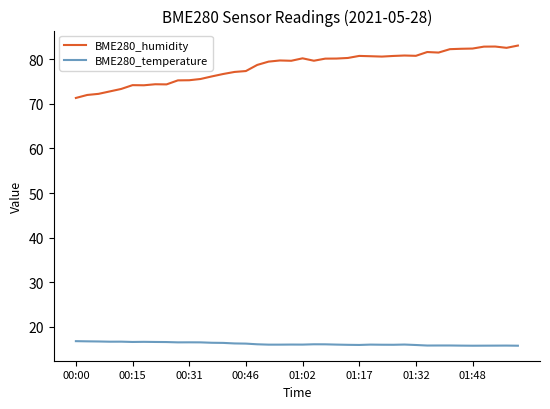

Which series has the largest total across all categories?

BME280_humidity